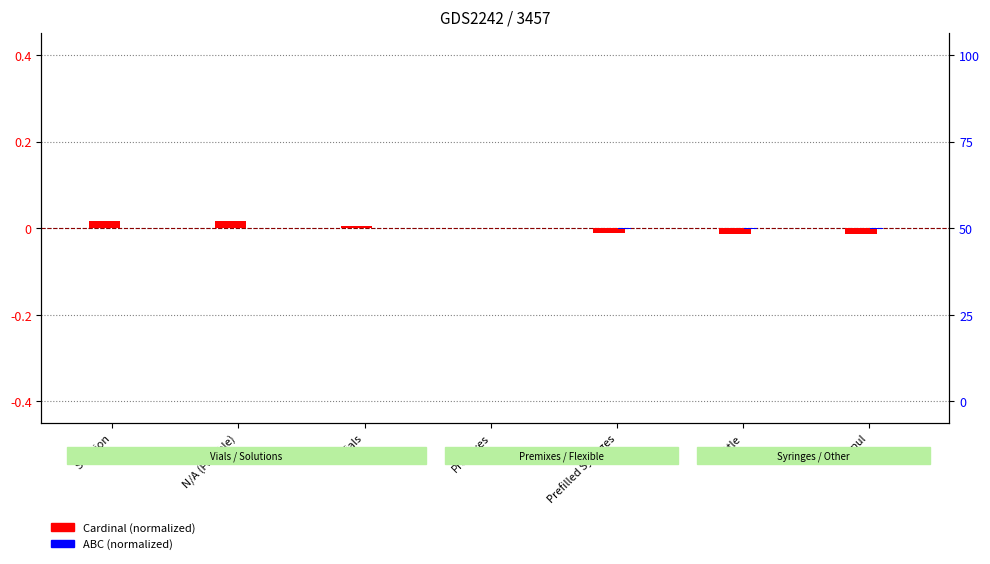

Does the chart contain any negative values?

Yes